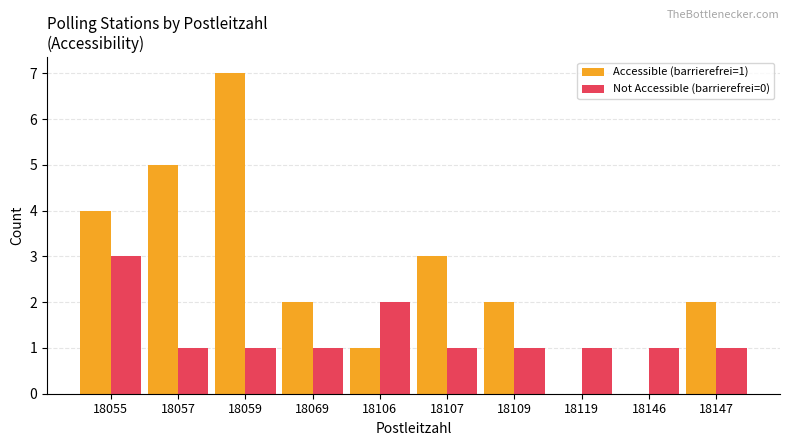

Reading right to left, what are all the values shown in this chart?

Accessible (barrierefrei=1): 18147=2	18146=0	18119=0	18109=2	18107=3	18106=1	18069=2	18059=7	18057=5	18055=4
Not Accessible (barrierefrei=0): 18147=1	18146=1	18119=1	18109=1	18107=1	18106=2	18069=1	18059=1	18057=1	18055=3